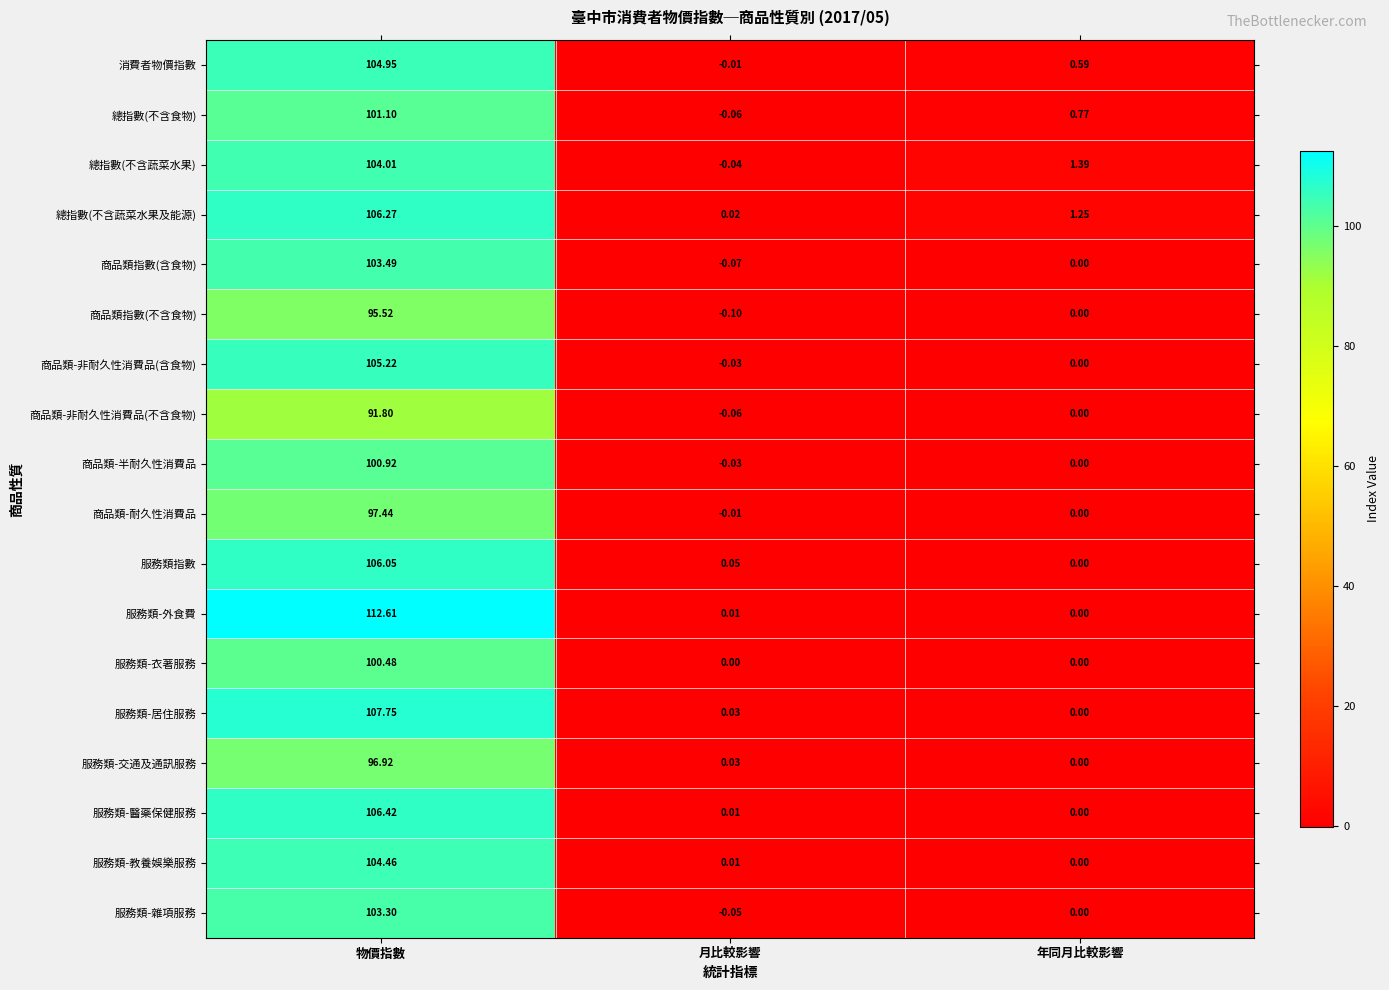

At which category does the chart reach its peak across all series?

物價指數